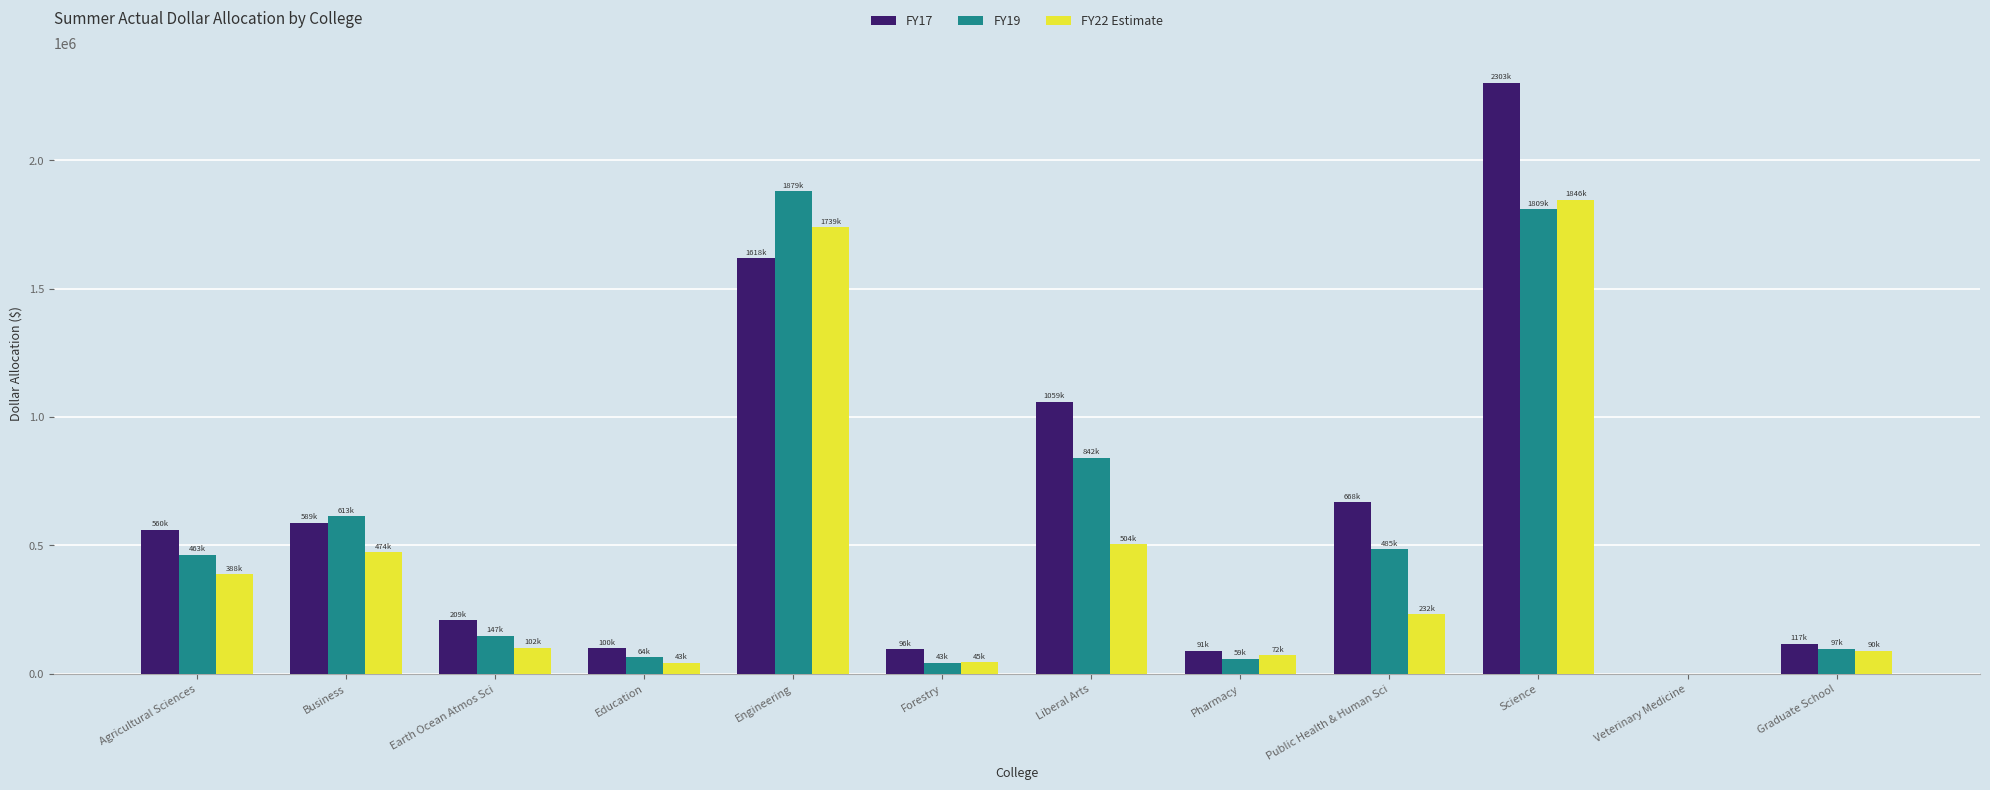

How many groups of bars are there?

12